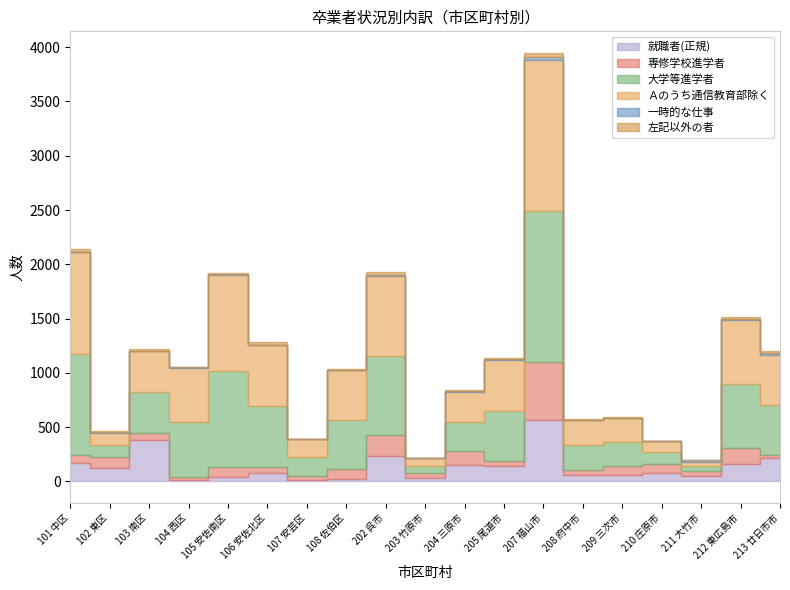

True or false: 大学等進学者 and 一時的な仕事 intersect in this chart.

False